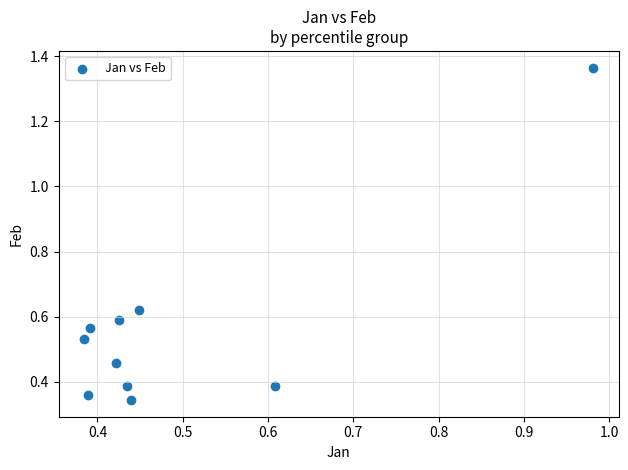

What is the range of Y values (max minus min)?

1.0